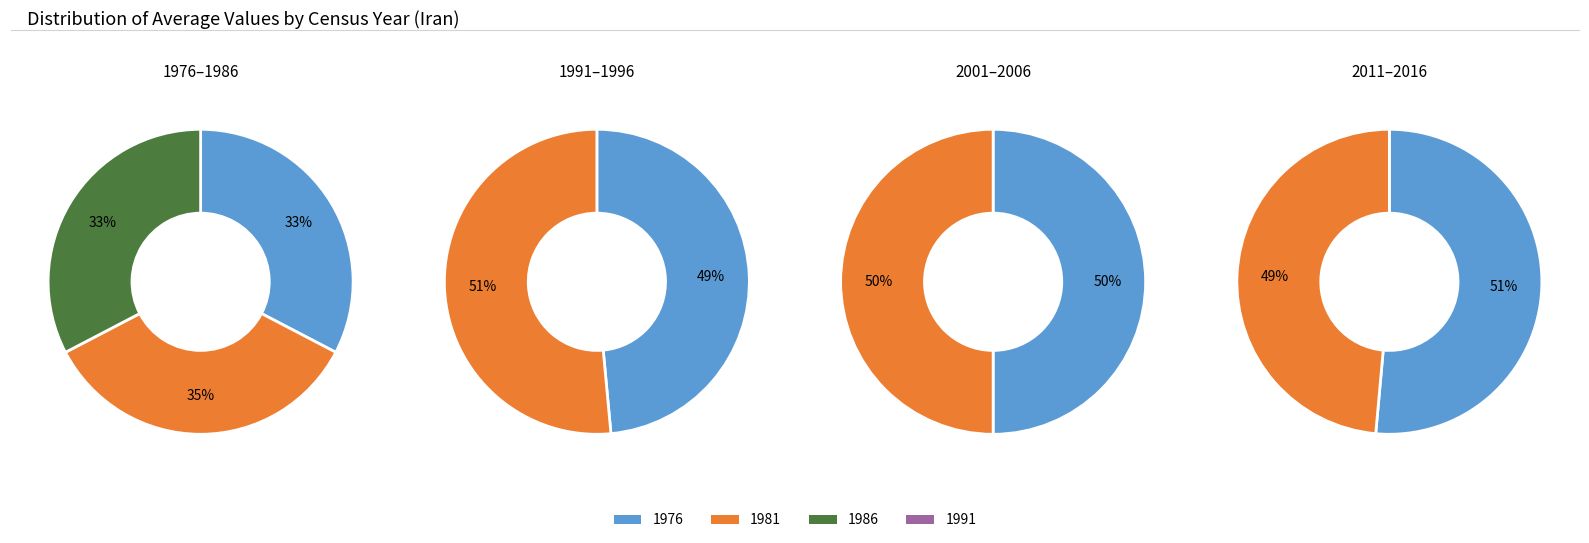

Does 1976 account for over 50% of the chart?

No